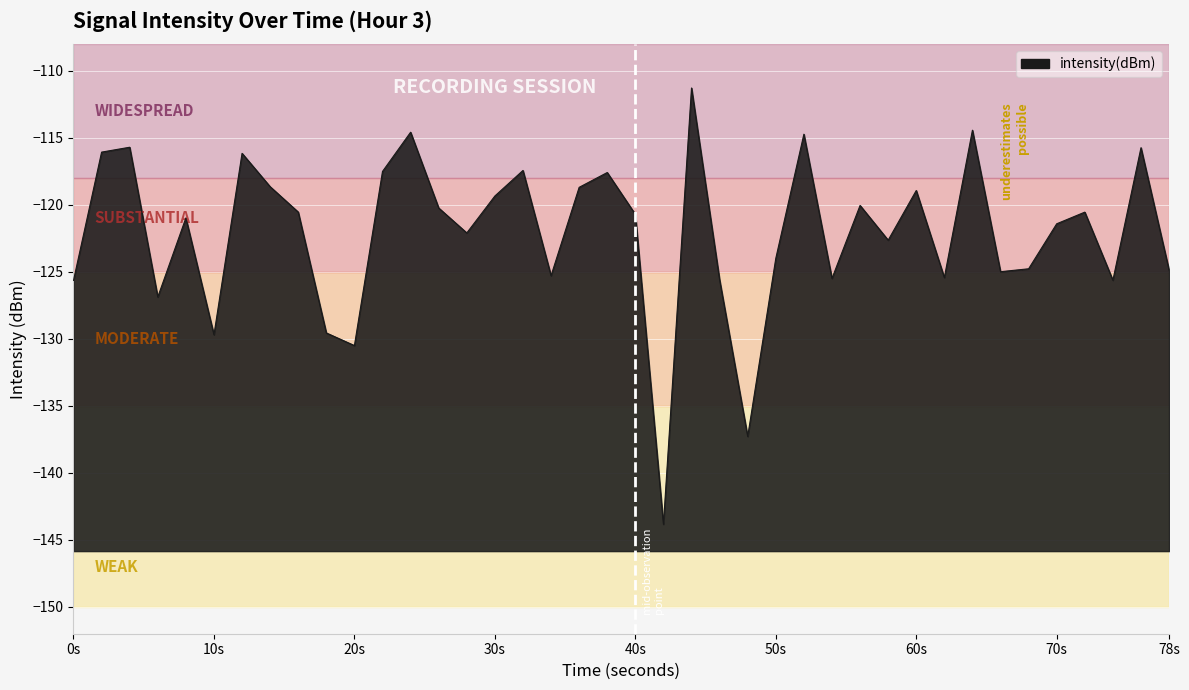

What is the average value?

-122.1